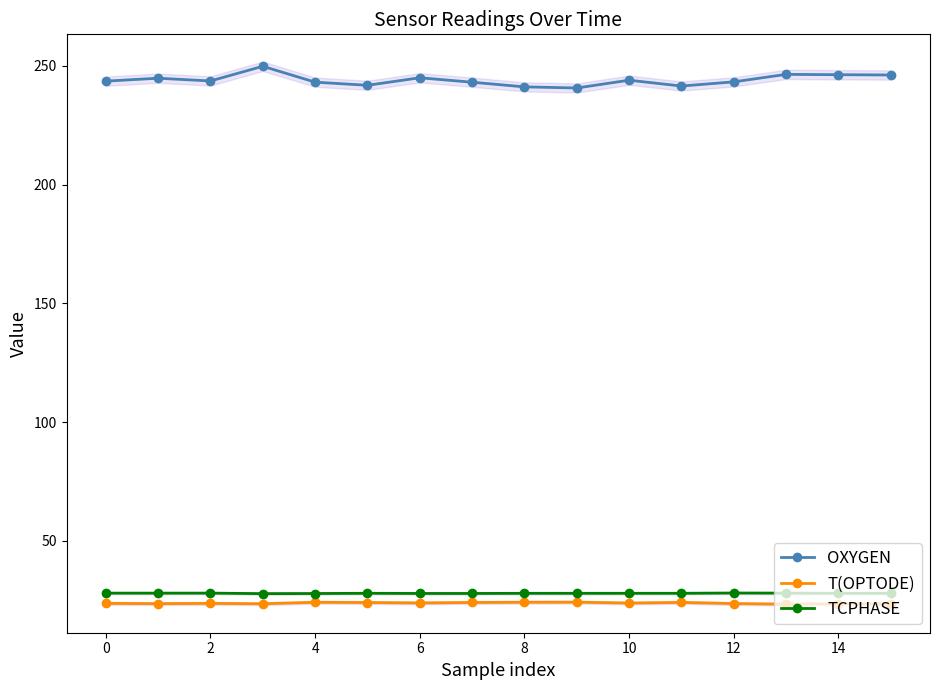

Rank the series at 11 from lowest to highest value.

T(OPTODE), TCPHASE, OXYGEN